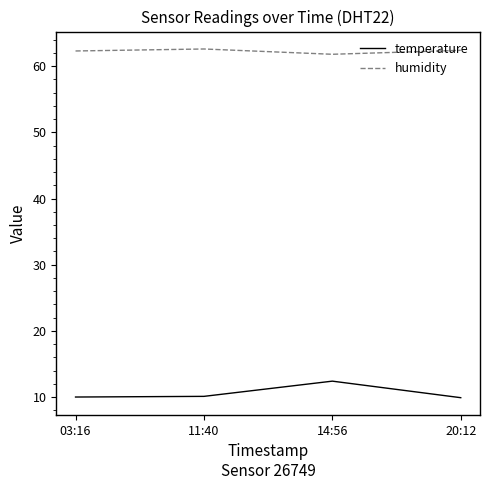

What is the difference between the maximum and minimum values in the temperature series?

2.5